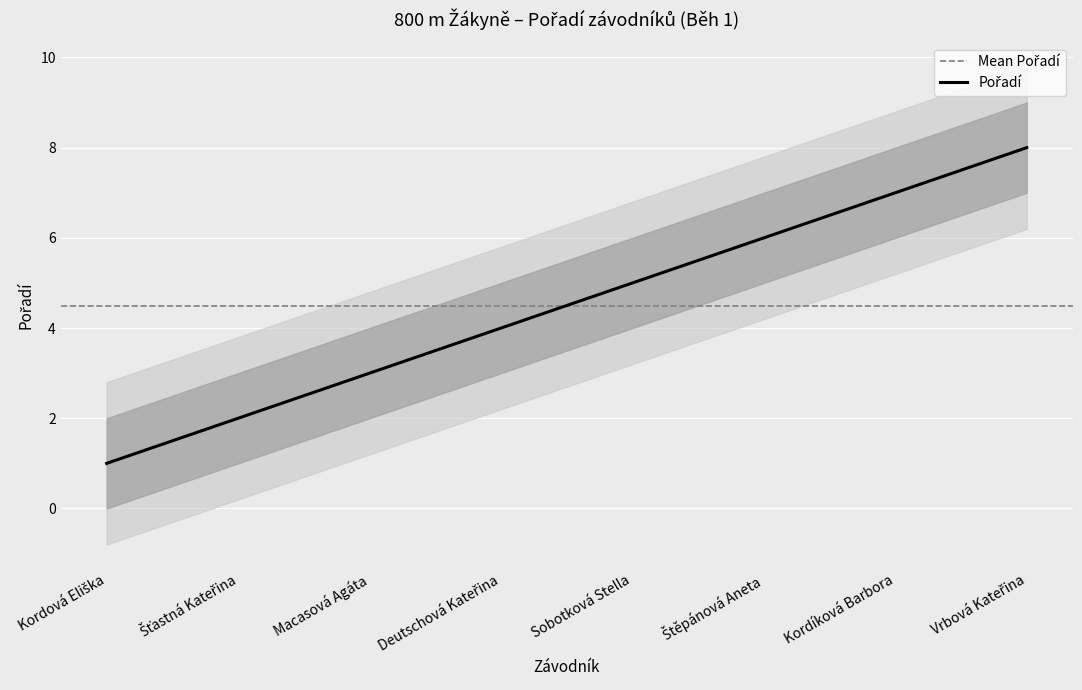

The value at Deutschová Kateřina is 4. True or false?

True